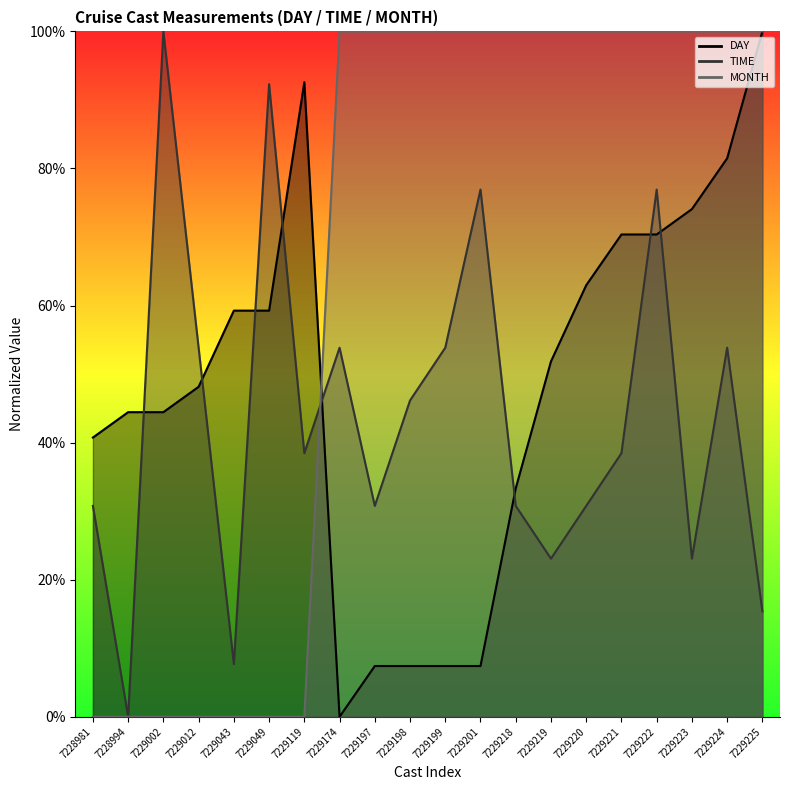

How many values in the DAY series exceed 51?

10